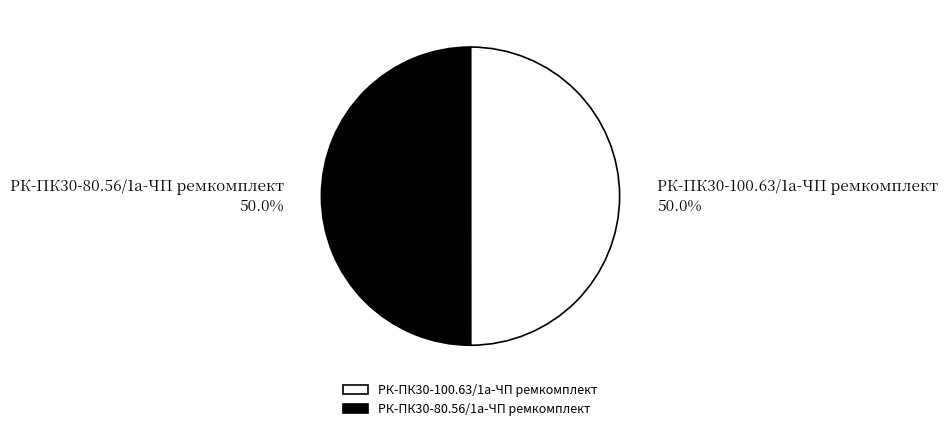

Approximately how many times larger is the value at РК-ПК30-100.63/1а-ЧП ремкомплект compared to РК-ПК30-80.56/1а-ЧП ремкомплект?

1.0